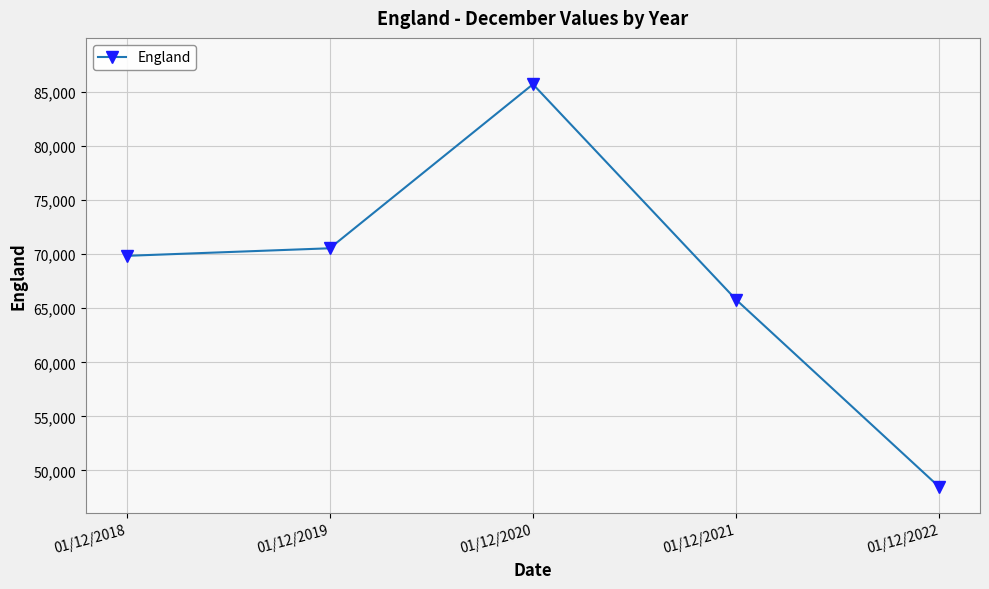

What is the difference between the second highest and second lowest values?

4757